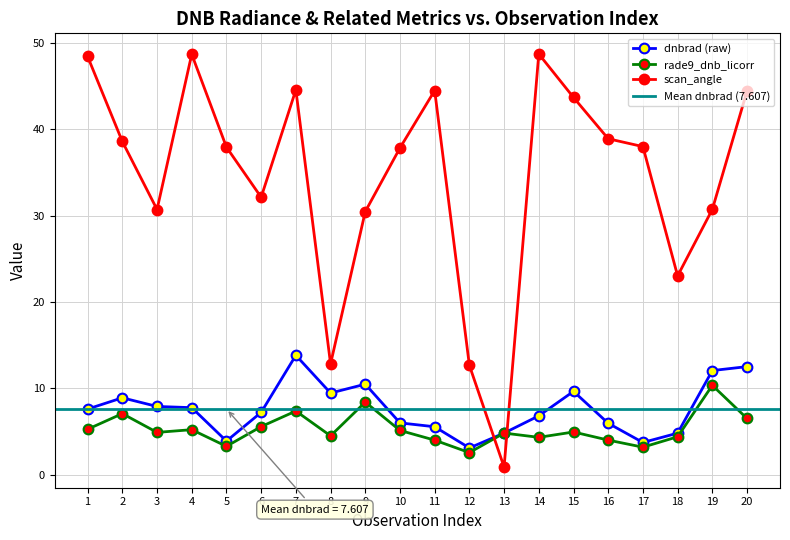

Which category has the lowest value across all series?

13